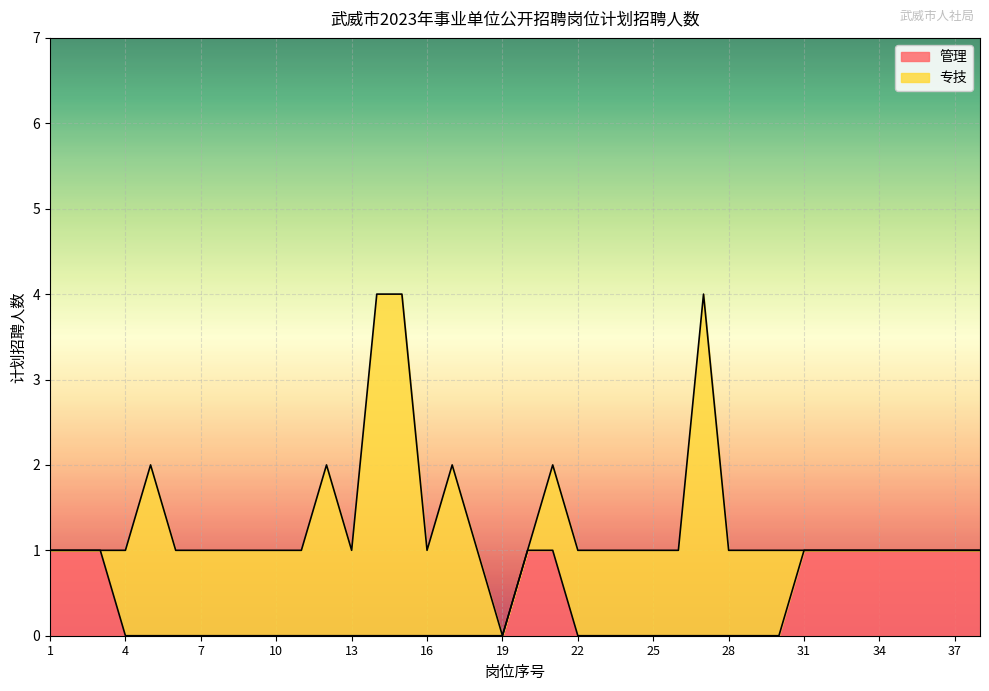

What are all the series names shown in the legend?

管理, 专技